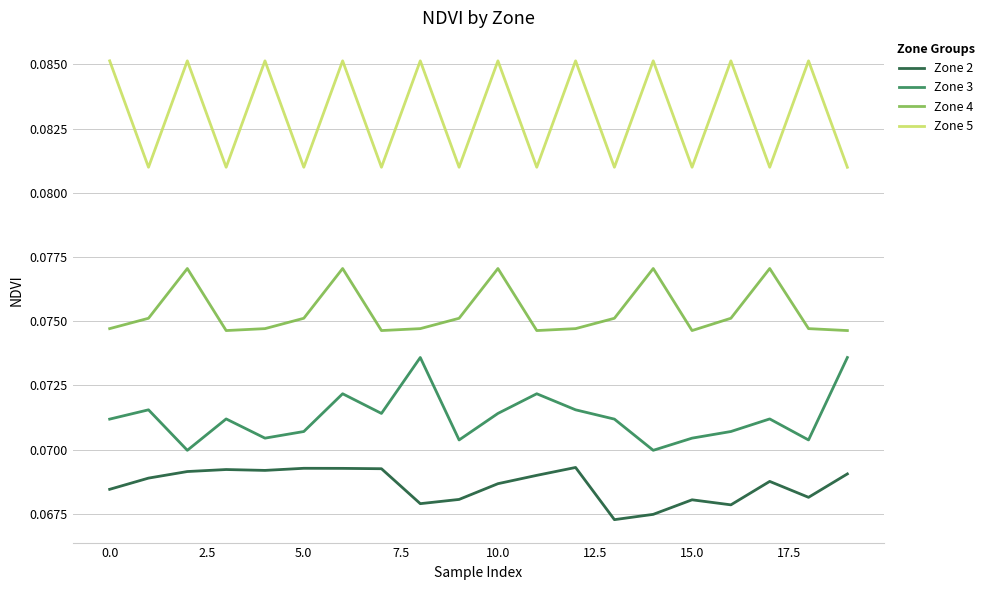

List the series in order of their overall mean, highest first.

Zone 5, Zone 4, Zone 3, Zone 2